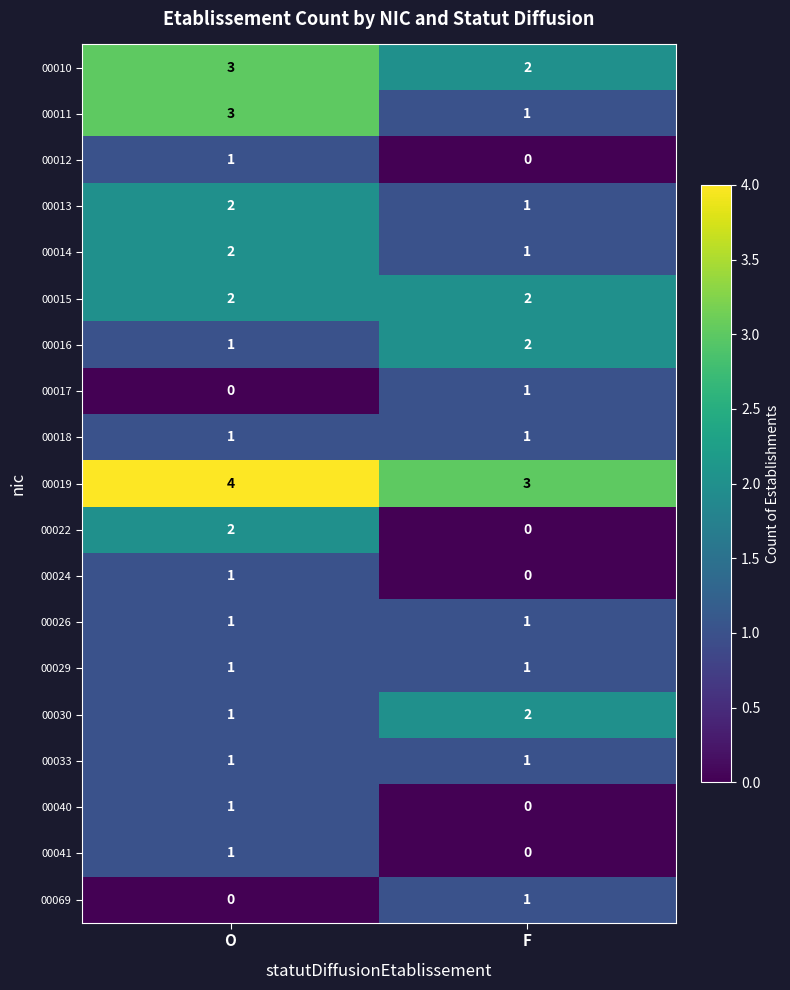

What is the sum of the 00014 values at F and O?

3